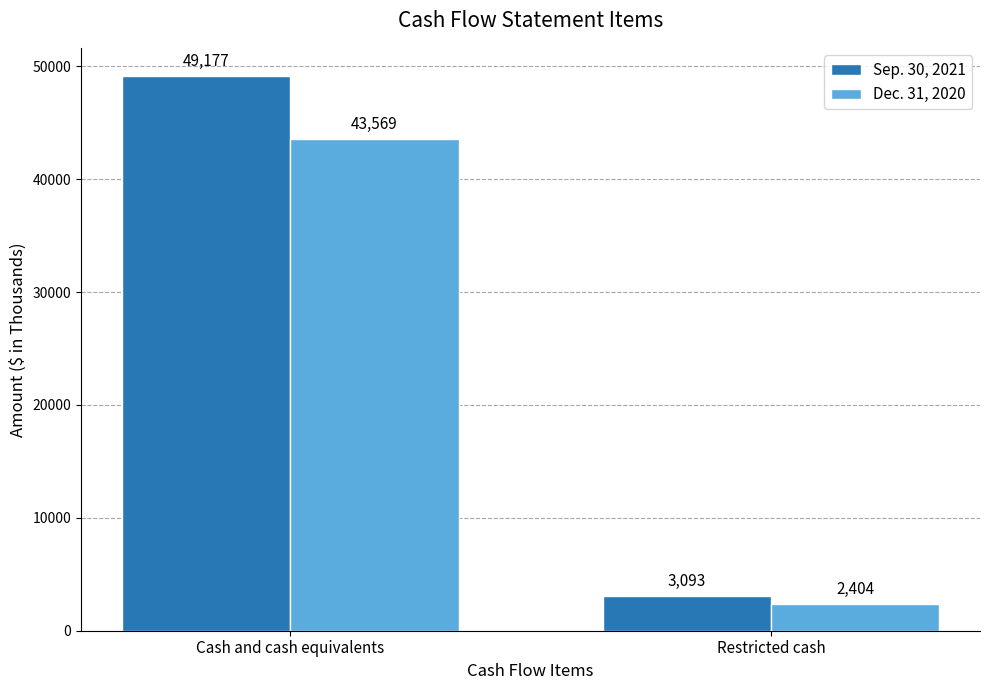

What is the total value across all series at Restricted cash?

5497